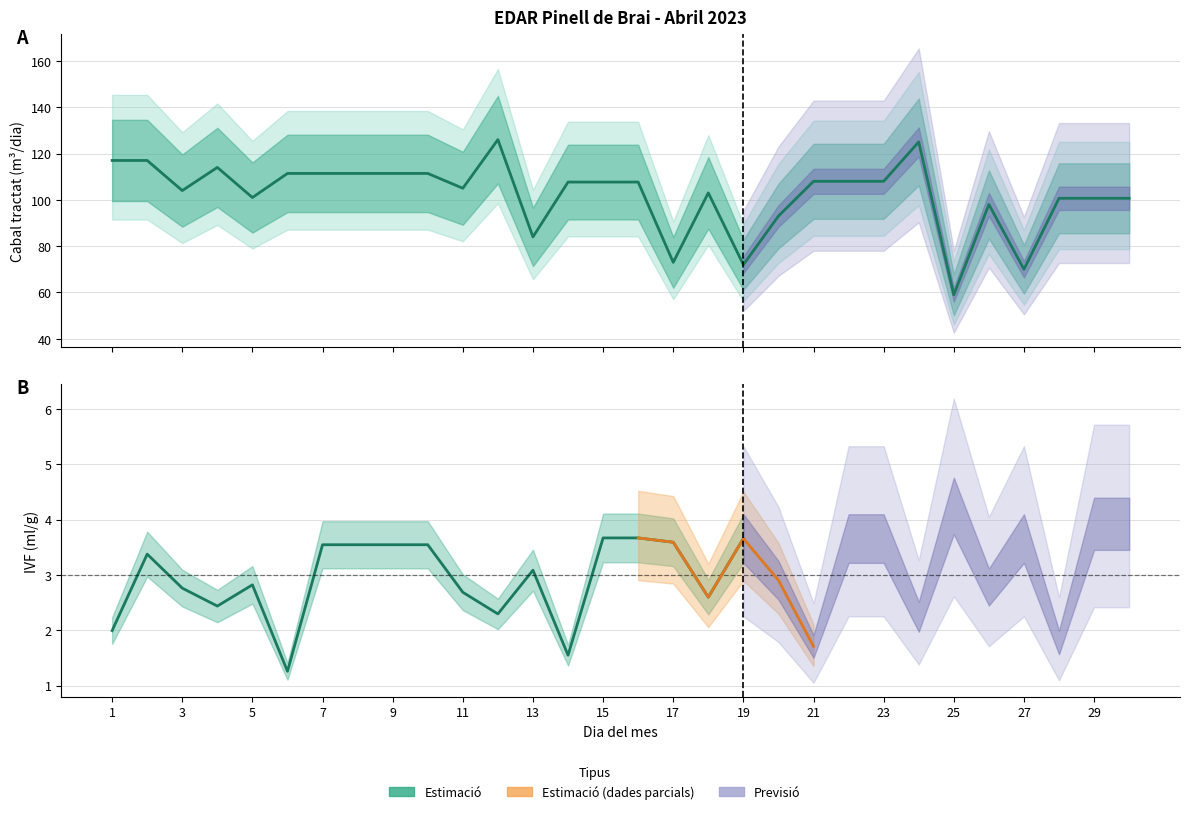

Approximately how many times larger is the value at 28 compared to 13?

1.2